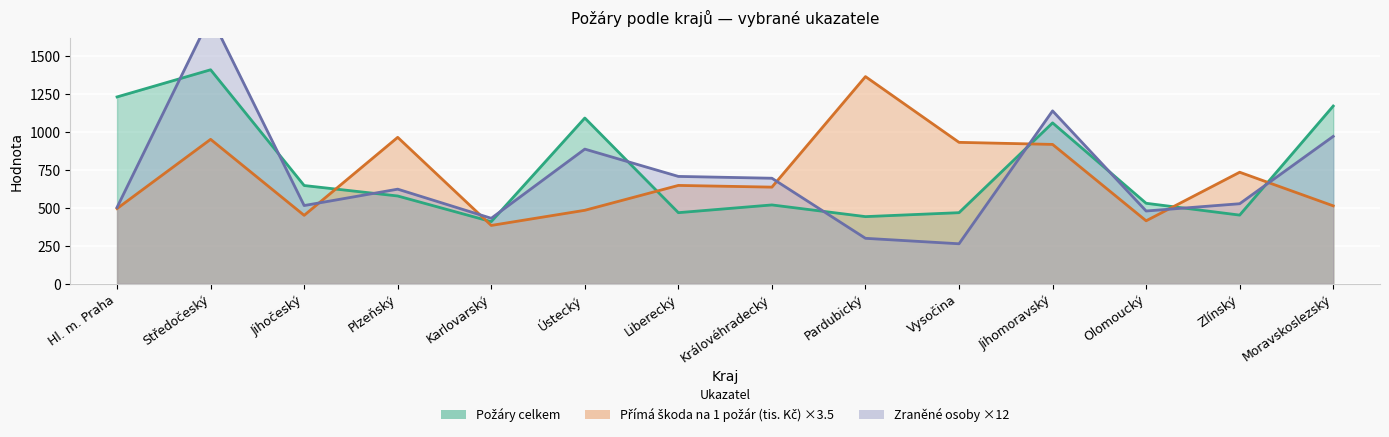

What is the total value across all series at Olomoucký?

1426.5